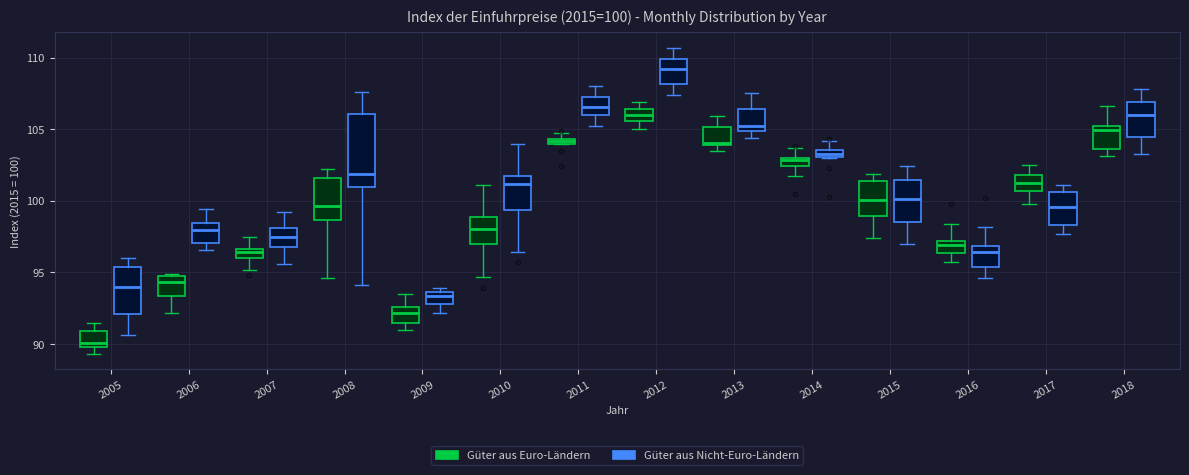

Comparing the boxes themselves (not the whiskers), which one is the tallest?

2008 (Güter aus Nicht-Euro-Ländern)